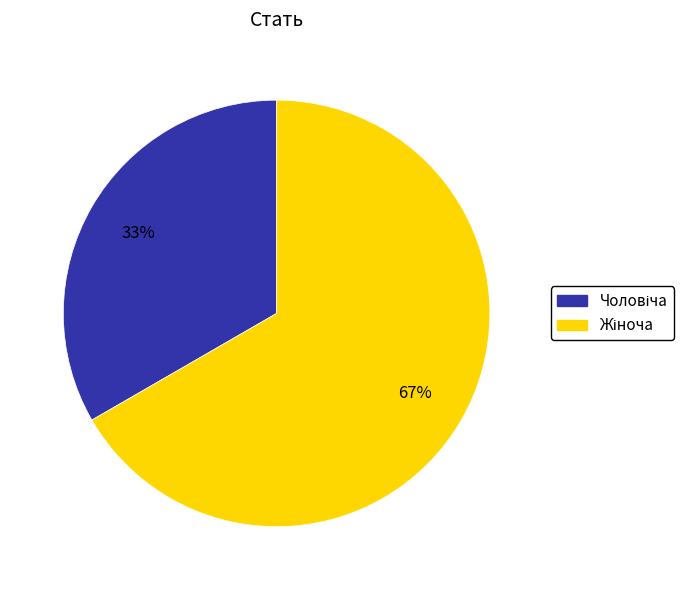

Does any single category account for the majority?

Yes